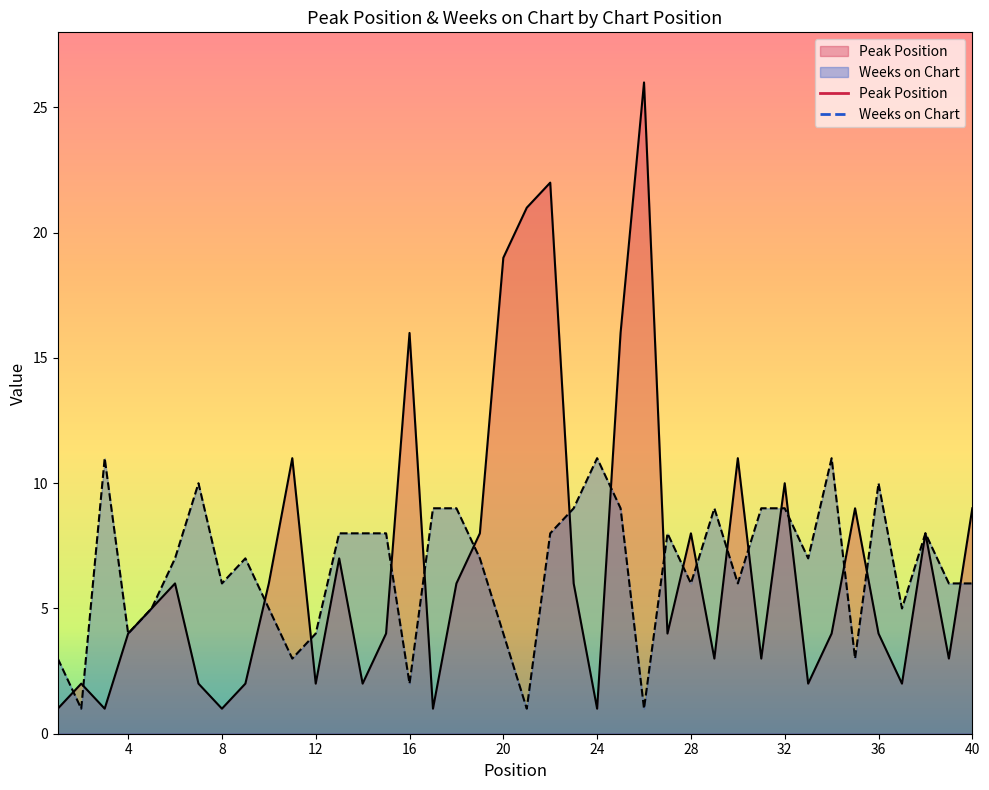

Where is the first local maximum for Peak Position?

2